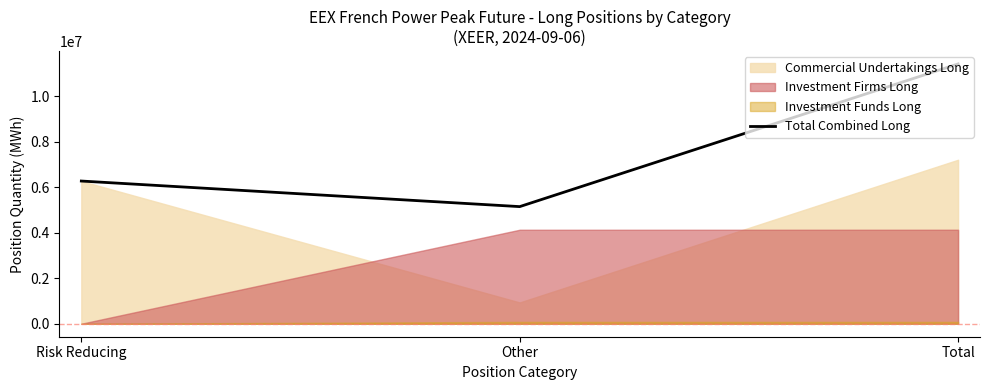

The chart shows a value of 2427612 at Other. True or false?

False